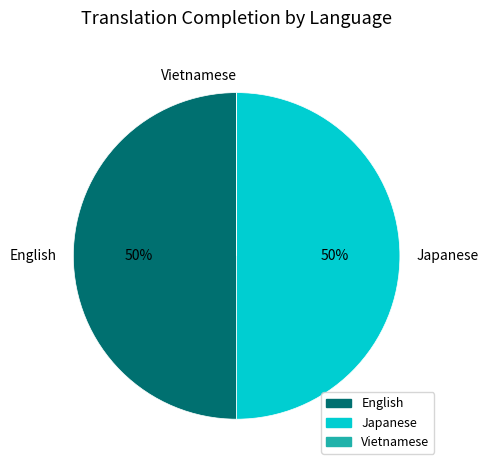

To the nearest percent, what is the average slice percentage?

33%